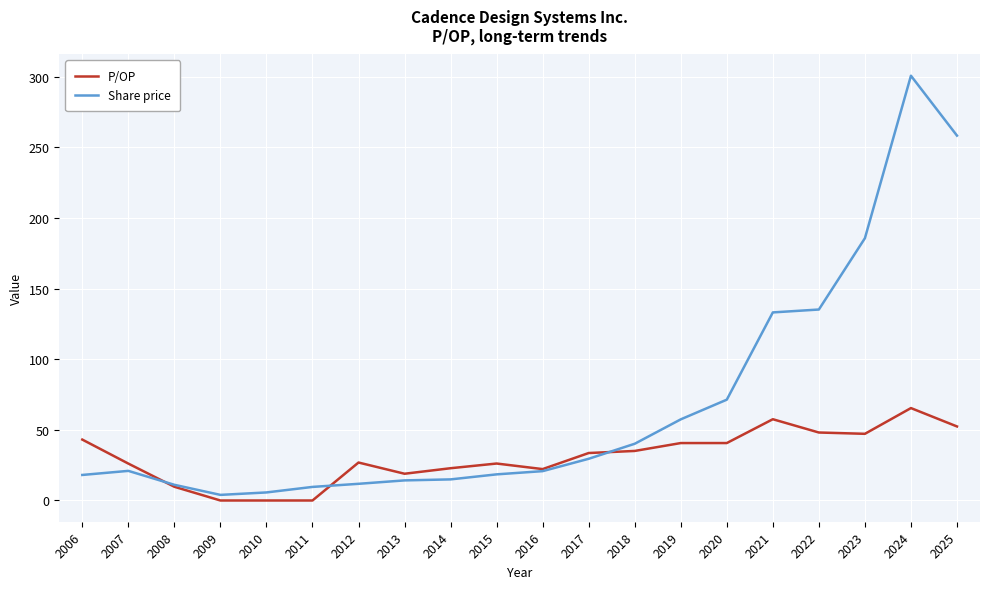

How many categories are shown in the chart?

20